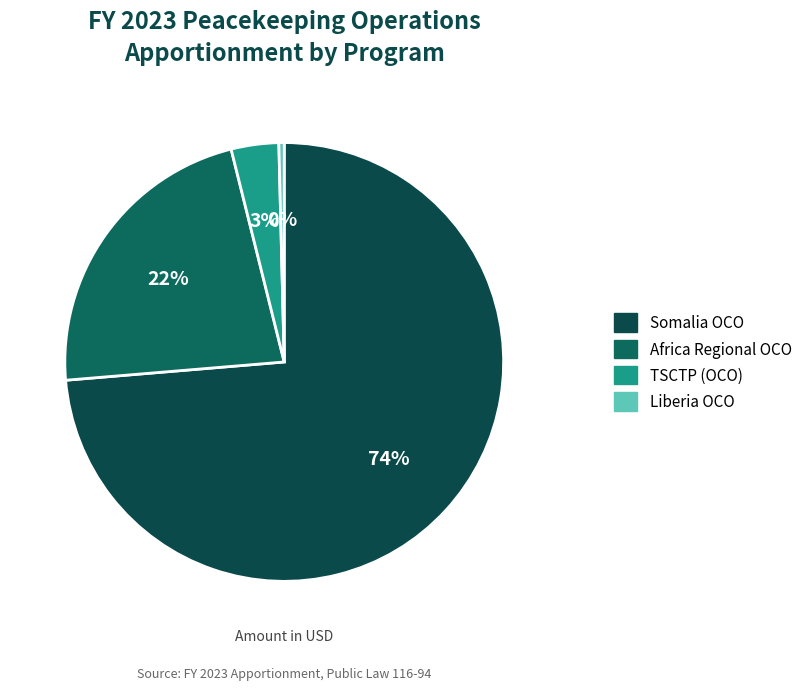

What is the majority slice?

Somalia OCO